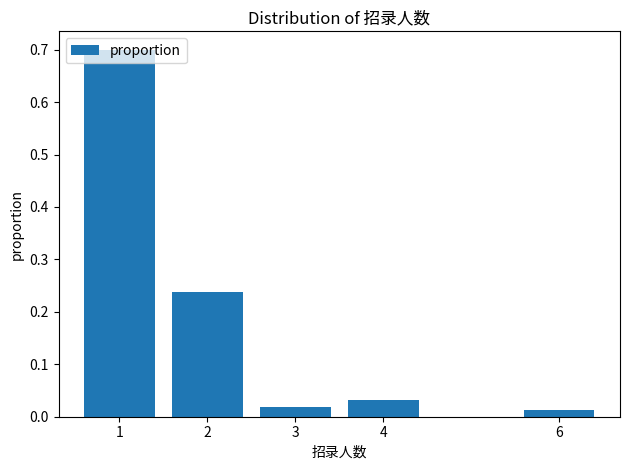

What is the value of the 1st bar from the left?

0.7